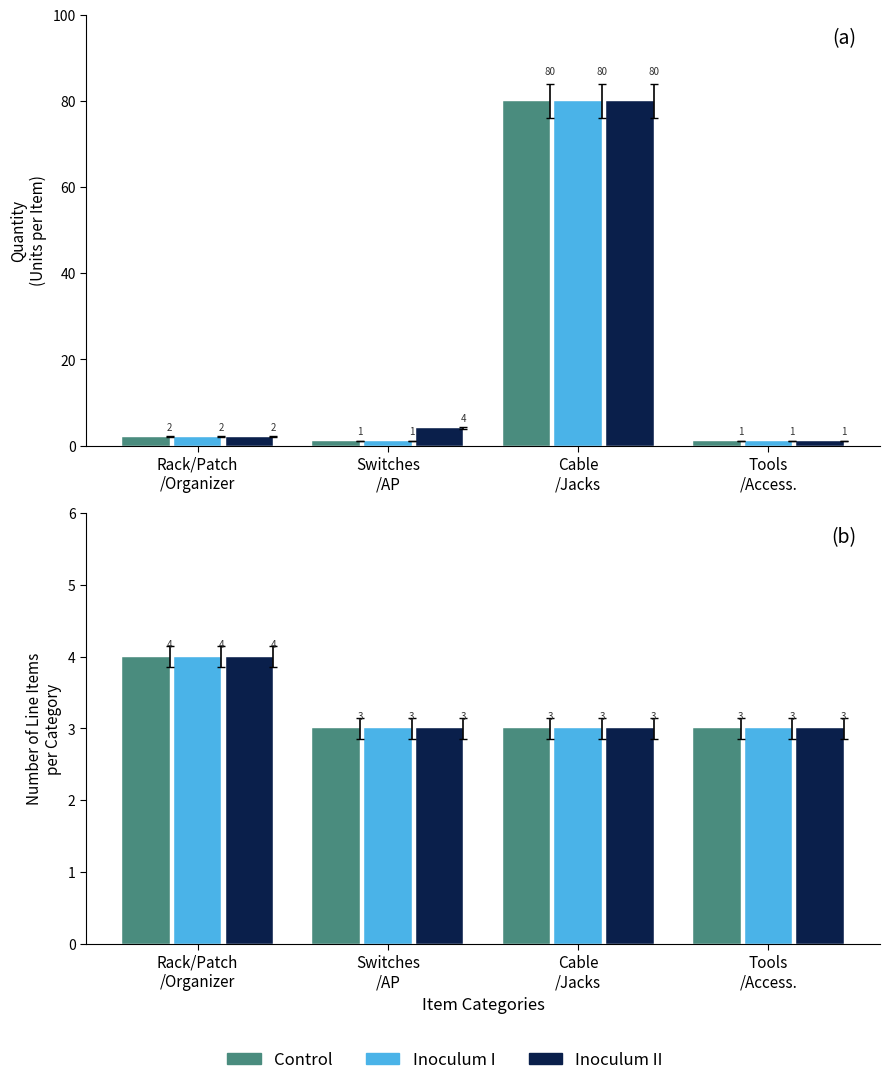

What is the value of the Inoculum II bar at the 1st from the left?

2